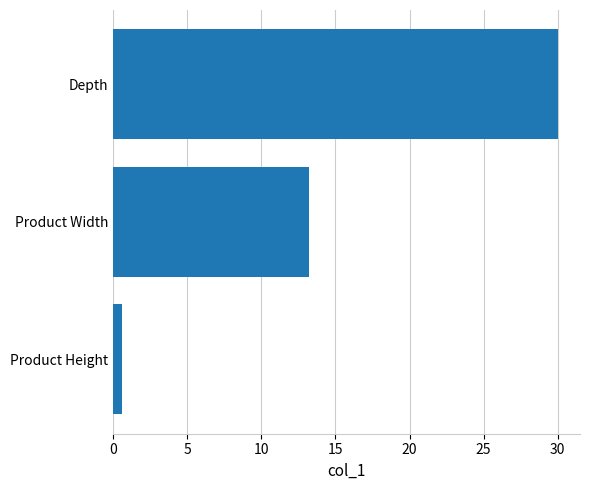

The value at Product Width is 22.9. True or false?

False